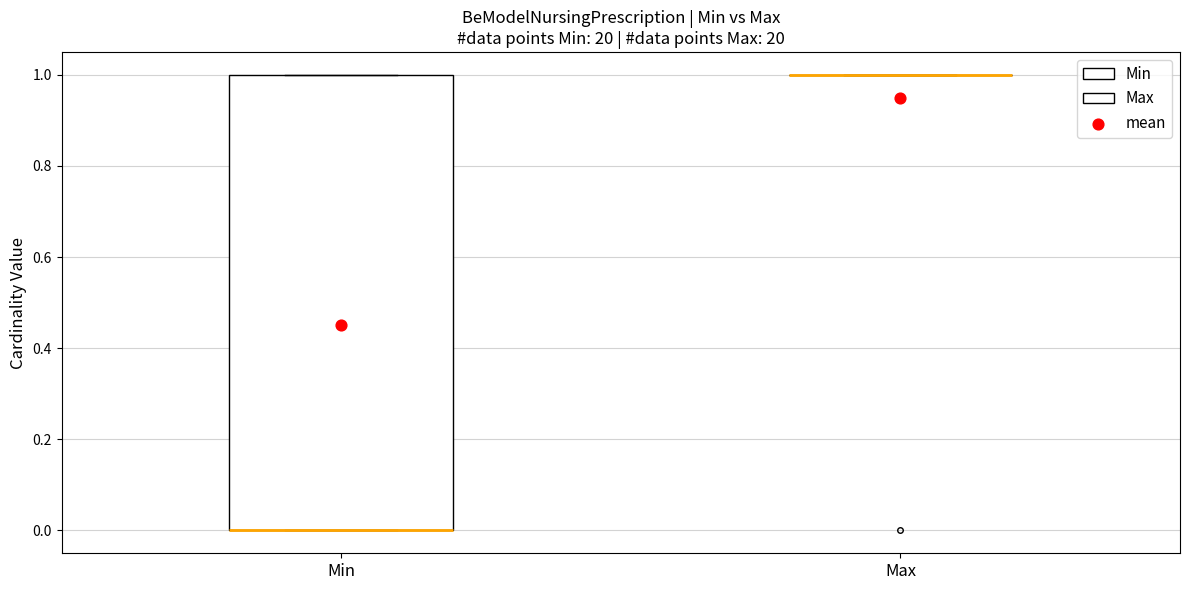

Comparing the boxes themselves (not the whiskers), which one is the tallest?

Min